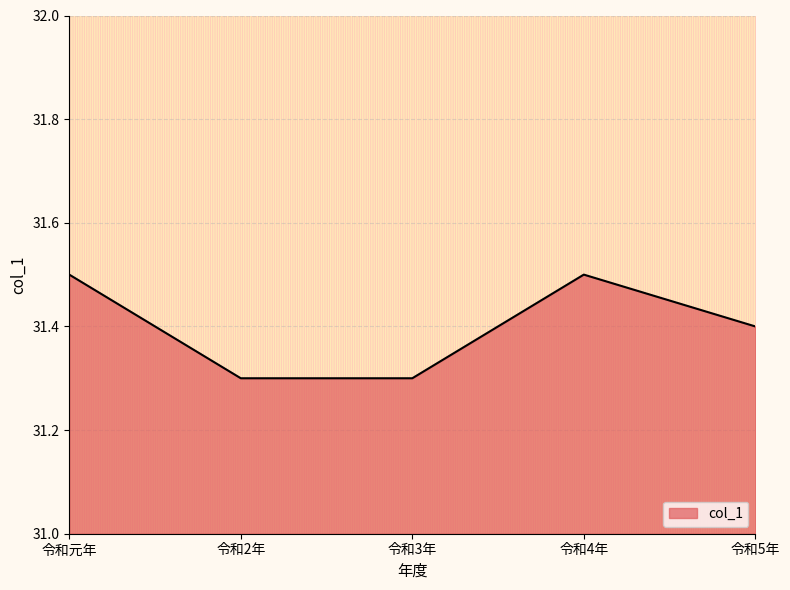

How many series are shown in this chart?

1